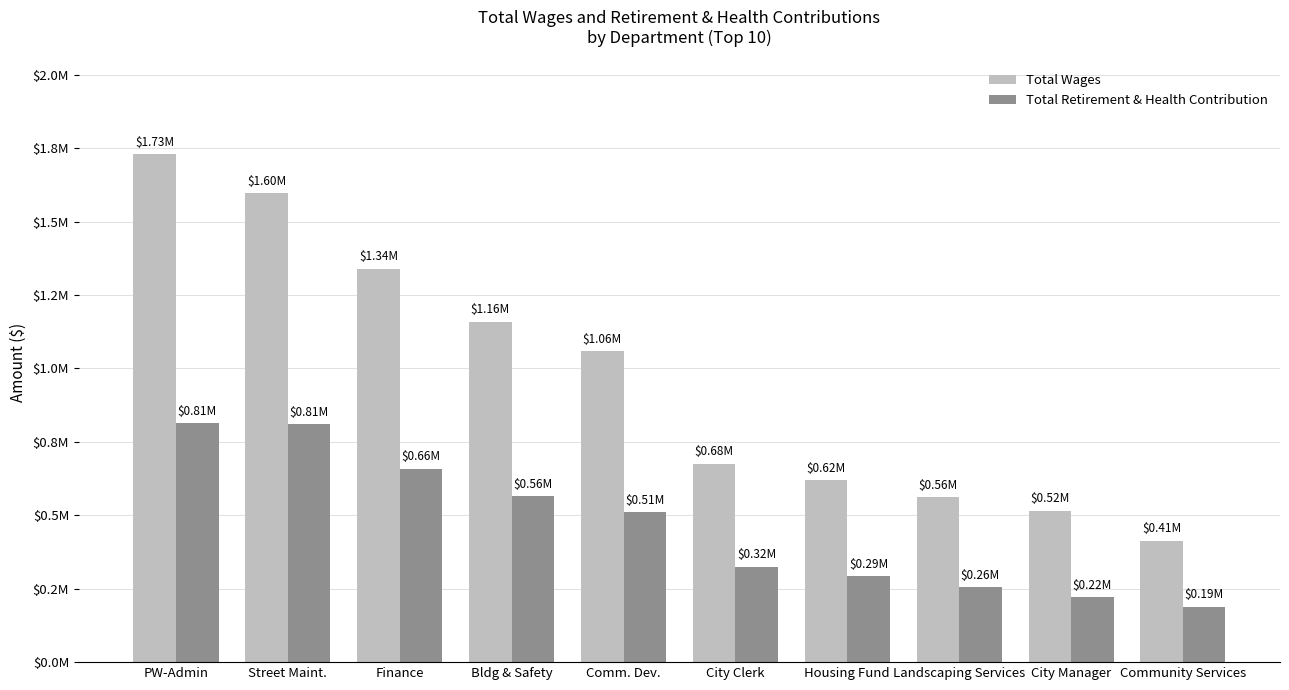

What position from the left is Community Services?

10